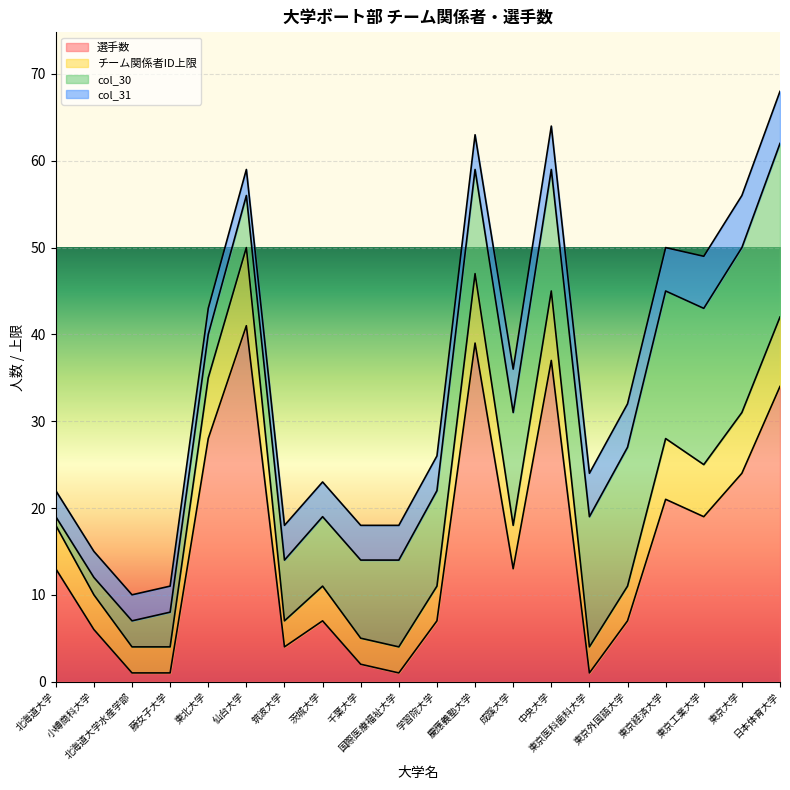

At which label does チーム関係者ID上限 reach its peak?

仙台大学